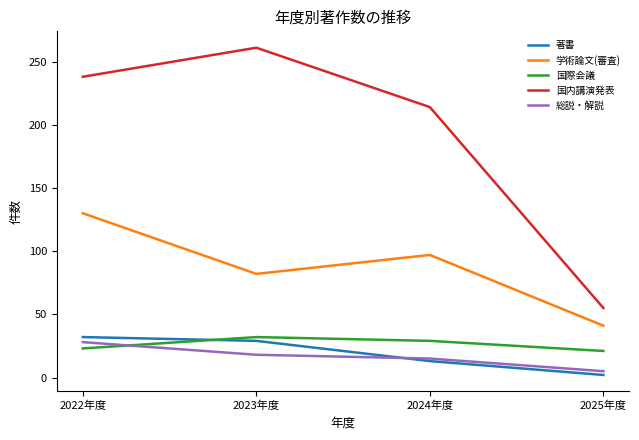

What is the approximate value of 学術論文(審査) at 2024年度?

97